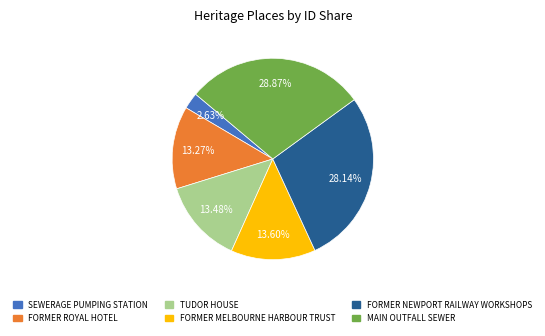

Is there any slice that represents more than half of the pie?

No